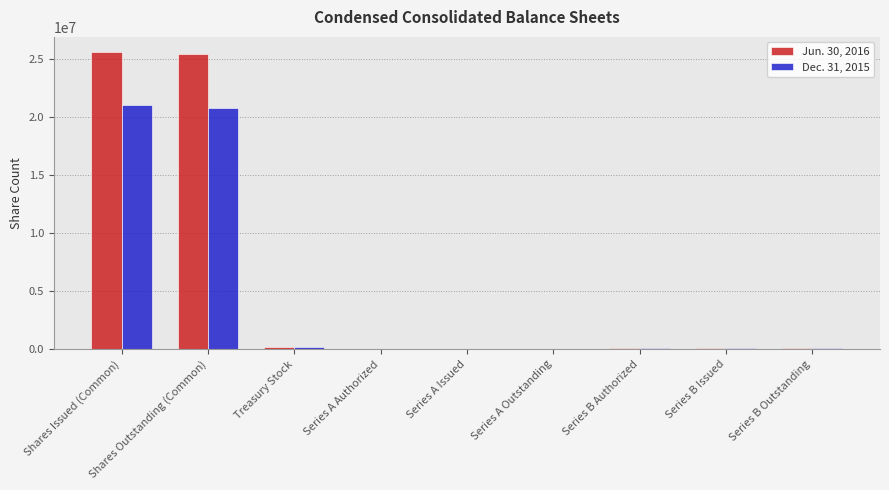

Which has a higher value, Shares Issued (Common) or Treasury Stock?

Shares Issued (Common)